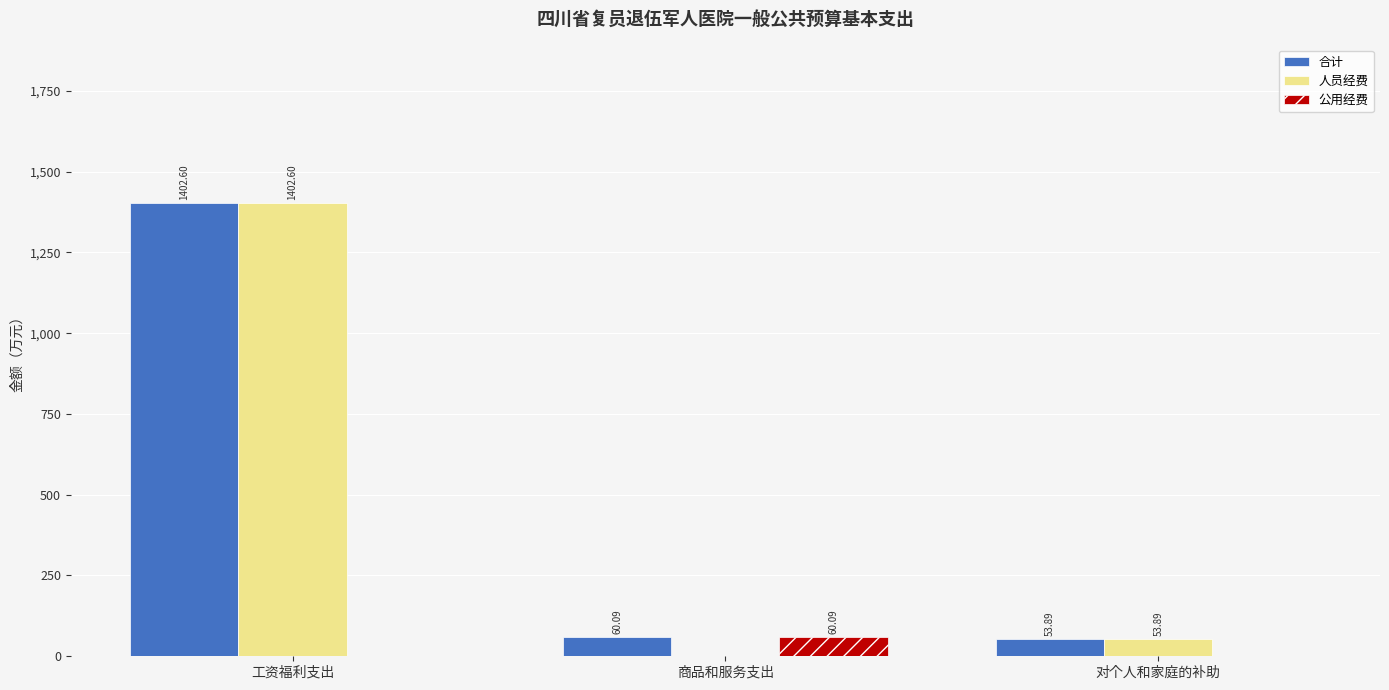

Reading right to left, what are all the values shown in this chart?

合计: 对个人和家庭的补助=53.9	商品和服务支出=60.1	工资福利支出=1402.6
人员经费: 对个人和家庭的补助=53.9	商品和服务支出=0.0	工资福利支出=1402.6
公用经费: 对个人和家庭的补助=0.0	商品和服务支出=60.1	工资福利支出=0.0